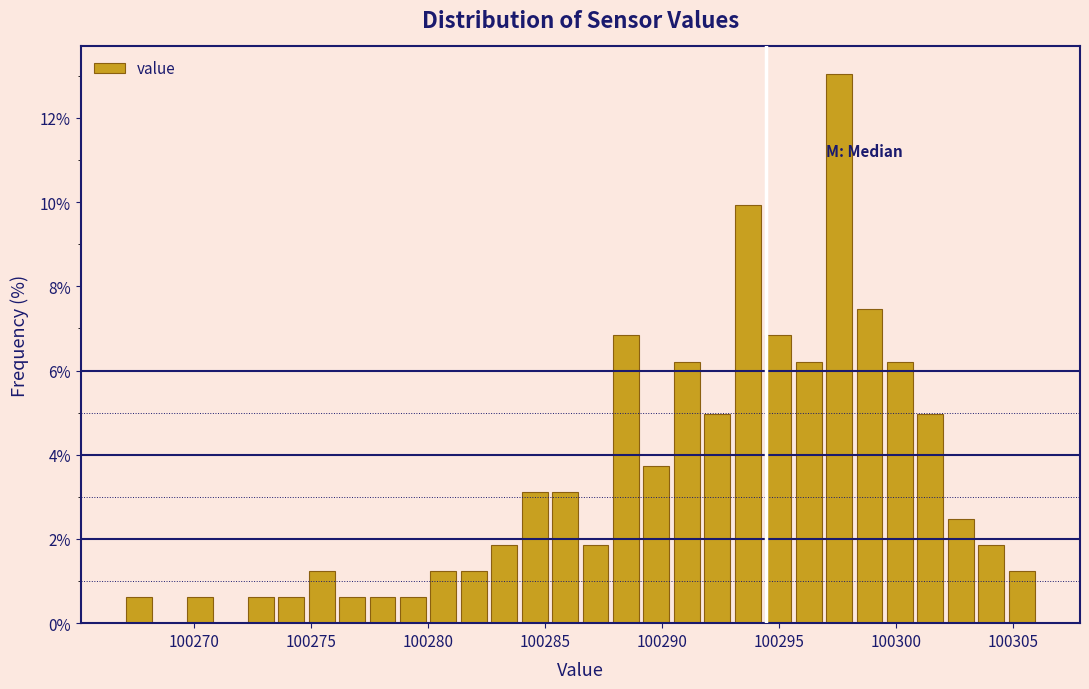

Read against the x-axis, roughly where is the centre of the tallest bar?

100297.5